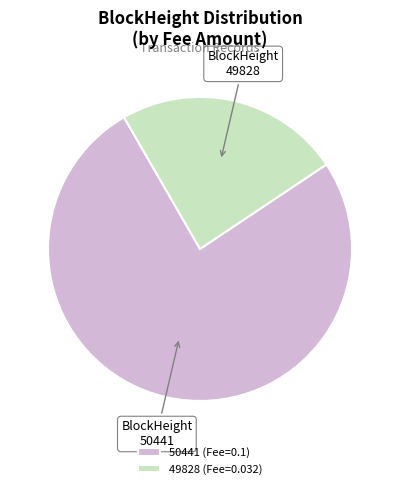

Combined, do 50441 (Fee=0.1) and 49828 (Fee=0.032) account for over 50%?

Yes